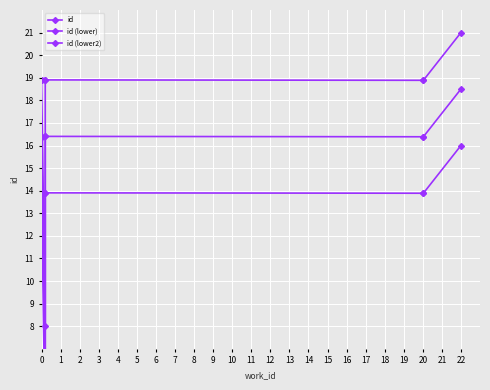

What is the difference between the maximum and minimum values in the id series?

13.0